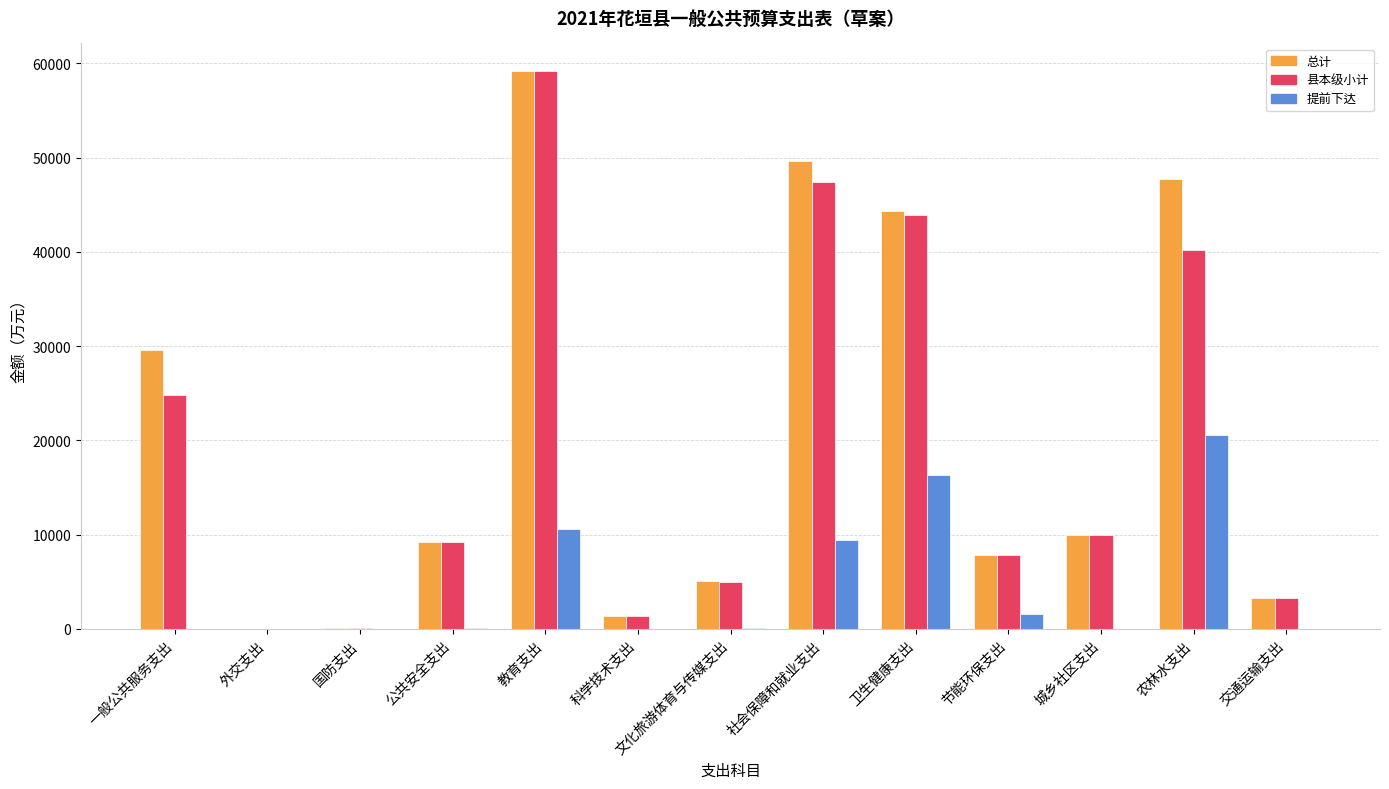

Which series changed the most between 外交支出 and 社会保障和就业支出?

总计